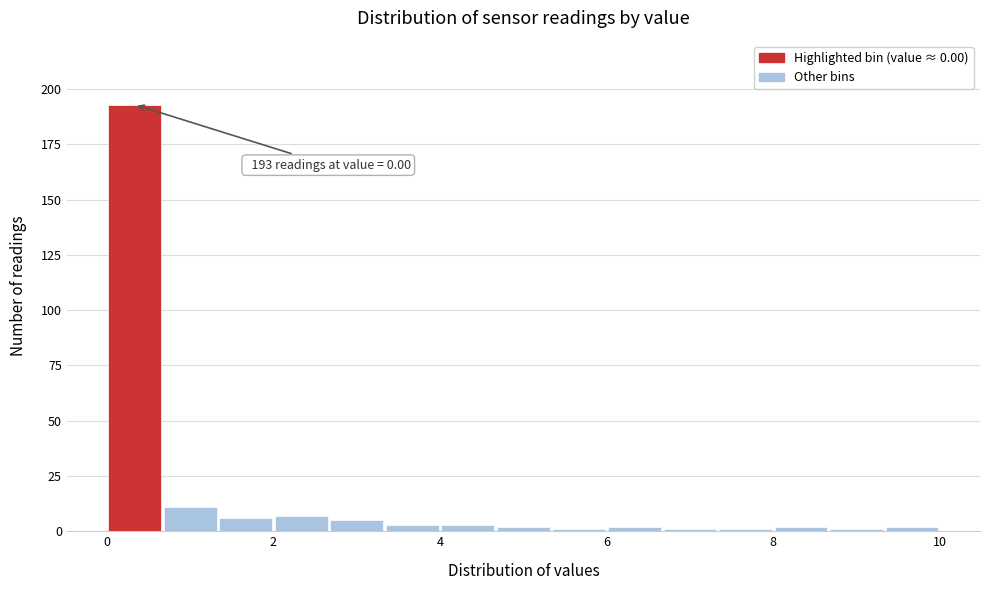

Around what value on the x-axis is the tallest bar? Give the approximate position of its centre, as read against the axis.

0.4